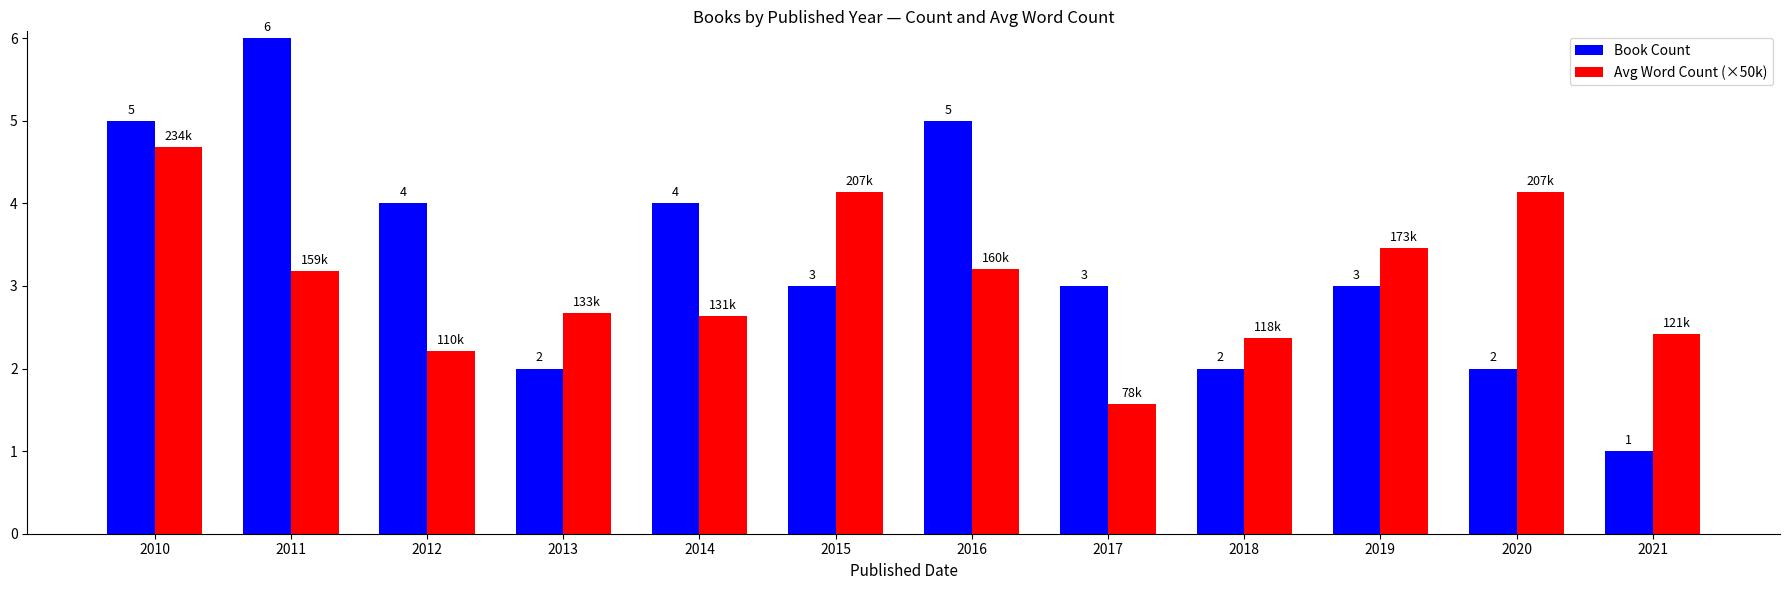

How many values in the Book Count series are below 3?

4